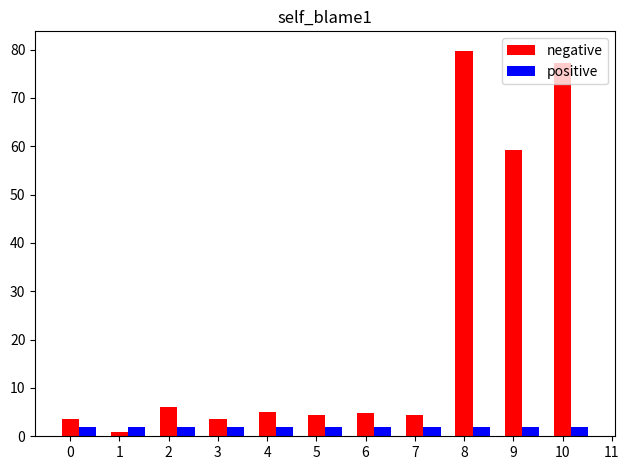

Rank the series by their maximum value, from highest to lowest.

negative, positive